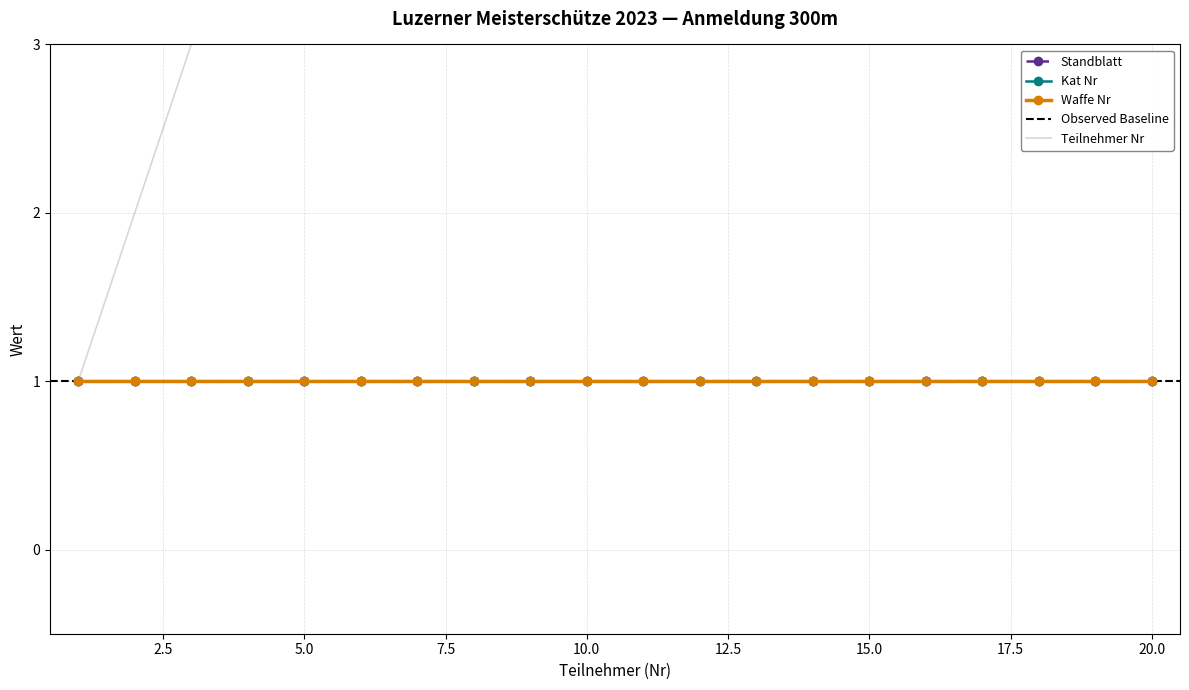

Is it true that Standblatt equals 1 at 12?

True